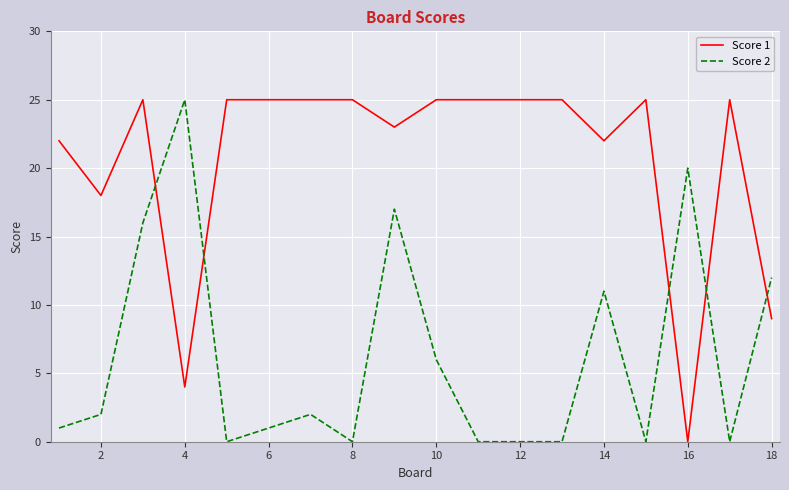

Rank the series by their average value, from highest to lowest.

Score 1, Score 2